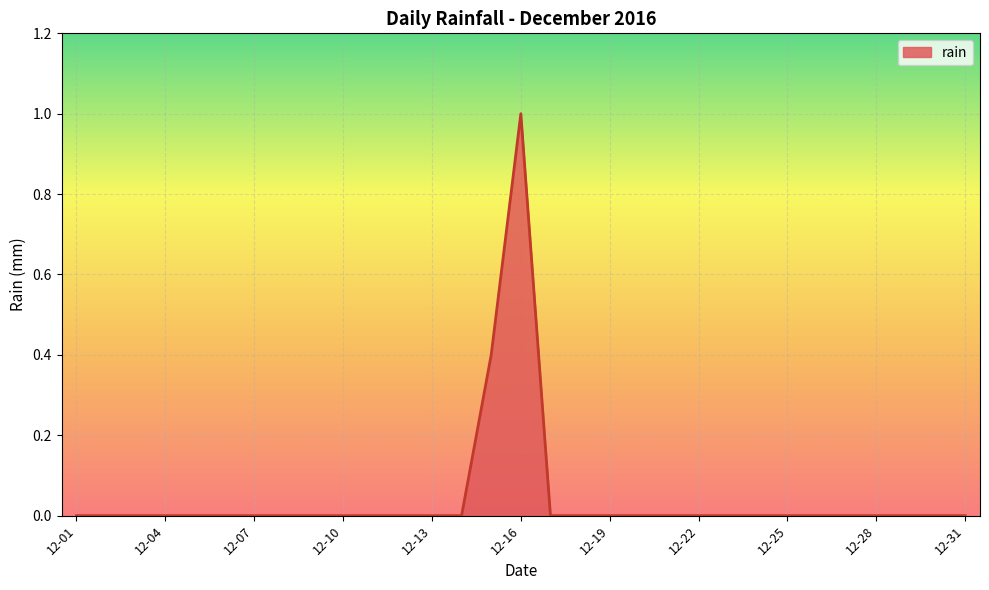

What is the greatest value displayed?

1.0